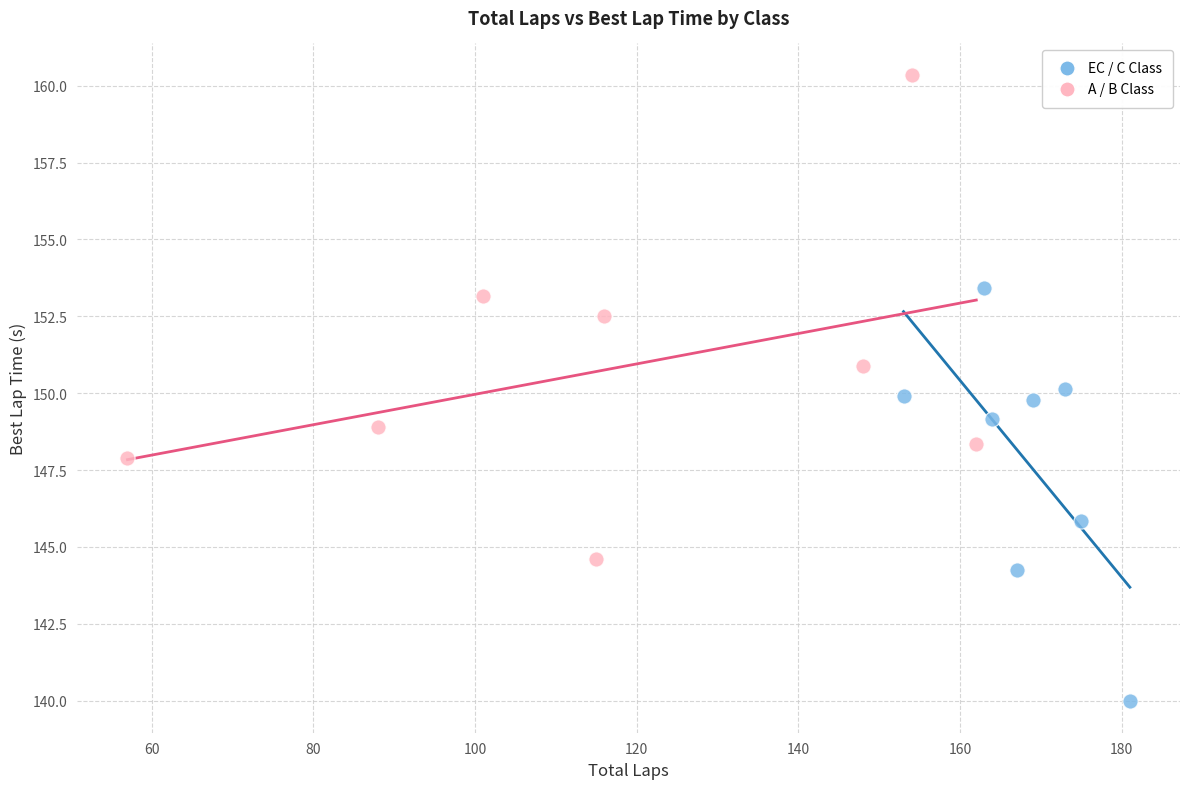

Which series contains the lowest Y value?

EC / C Class